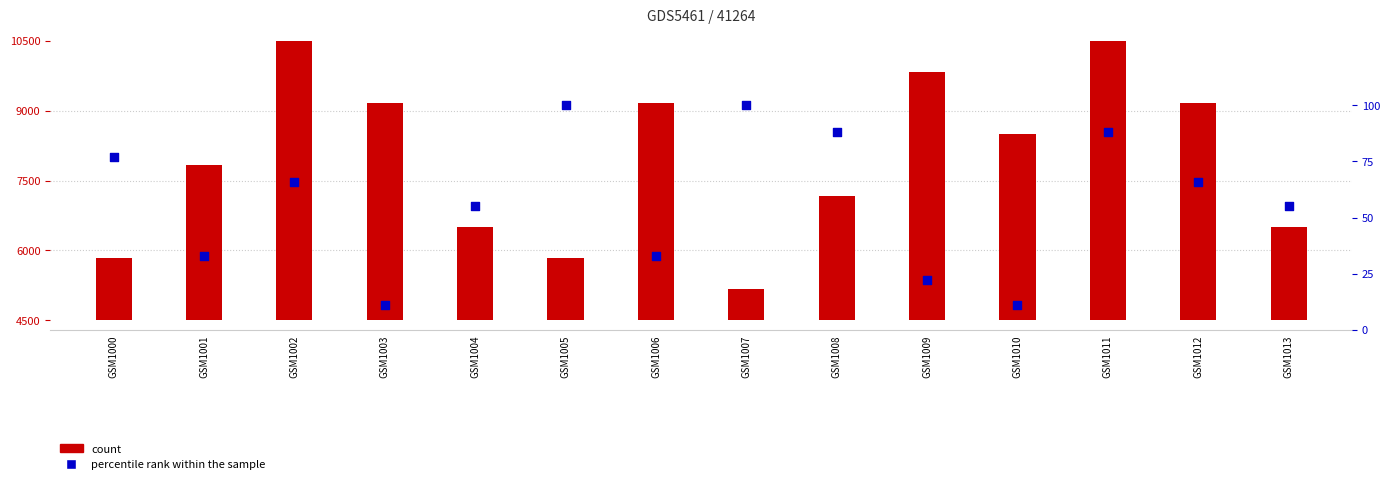

Which series reaches the minimum Y coordinate?

percentile rank within the sample